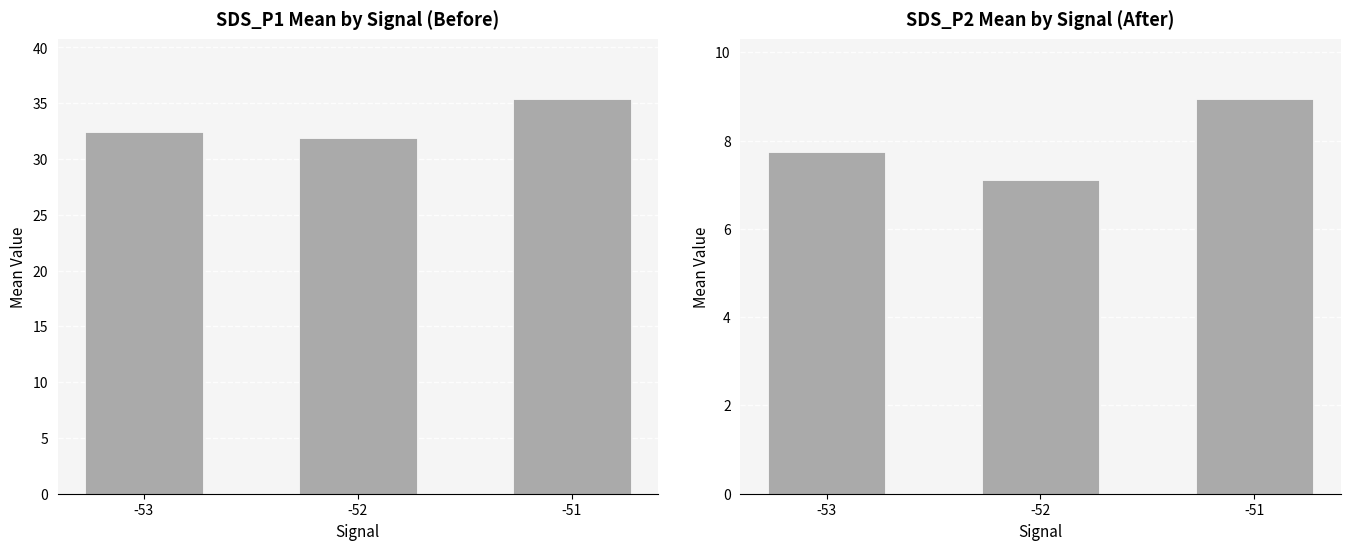

Does the chart contain any negative values?

No